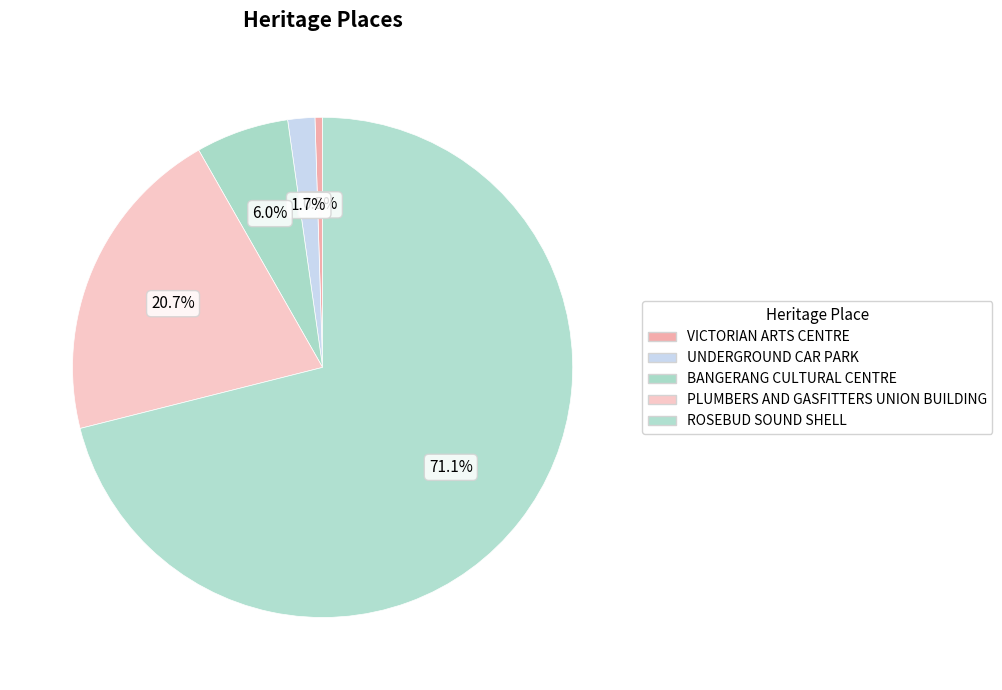

Count the number of slices in the pie.

5